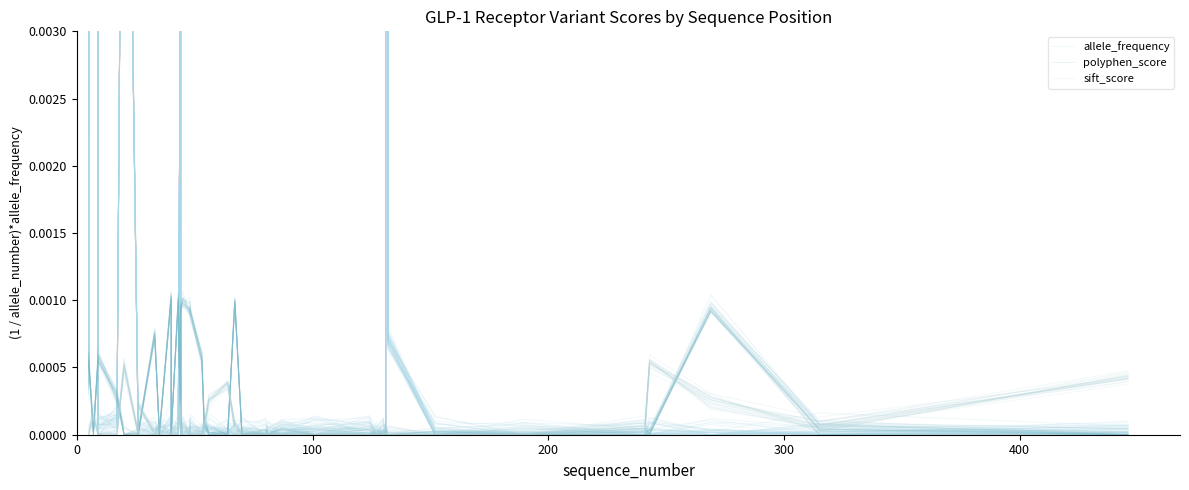

In sift_score, how many points are lower than both neighbors (excluding endpoints)?

9